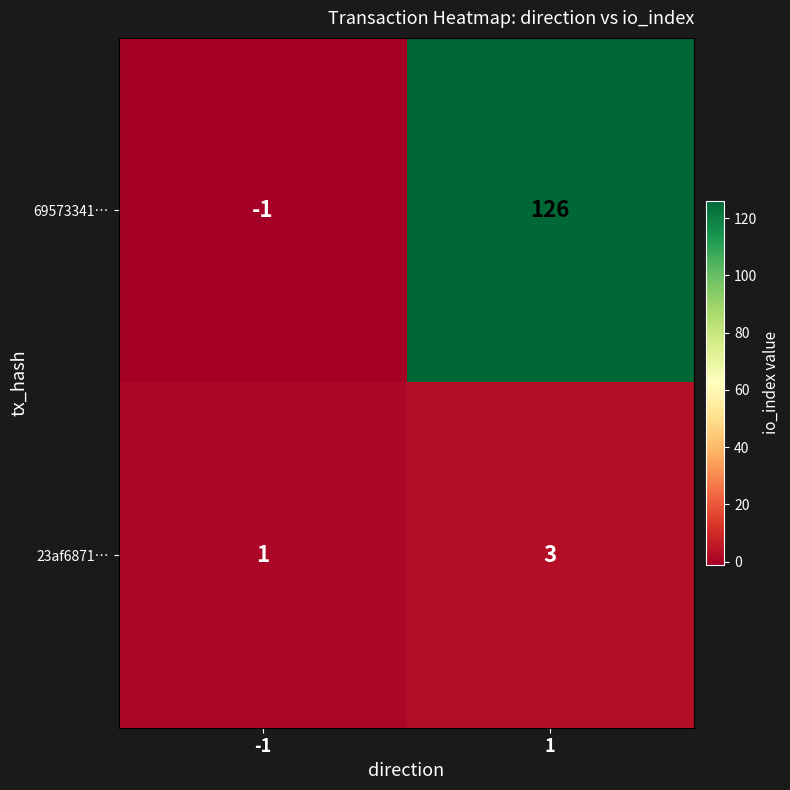

What is the smallest value displayed?

-1